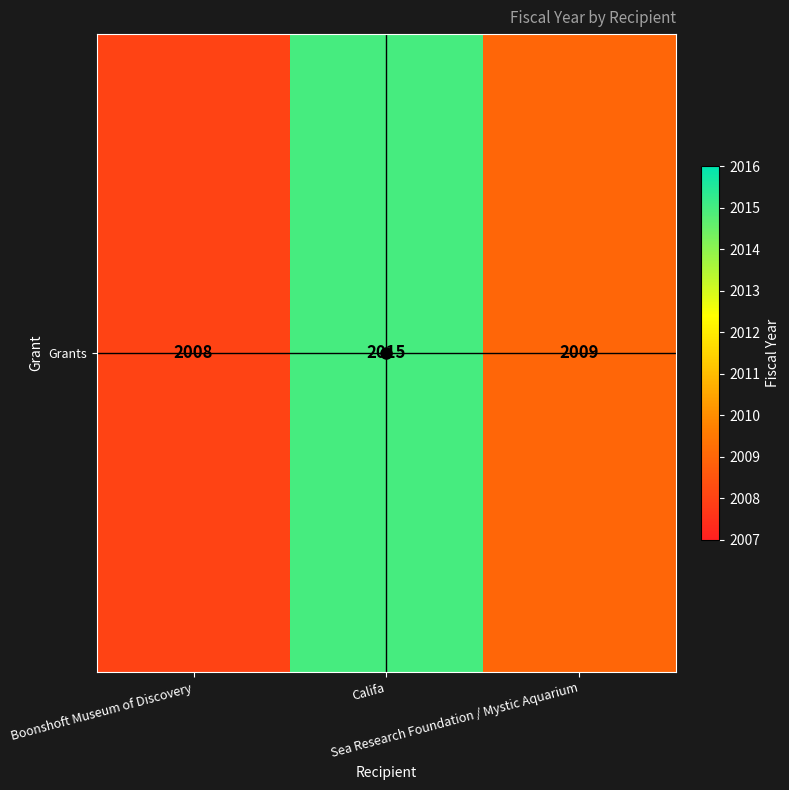

What is the difference between the values at Boonshoft Museum of Discovery and Califa?

7